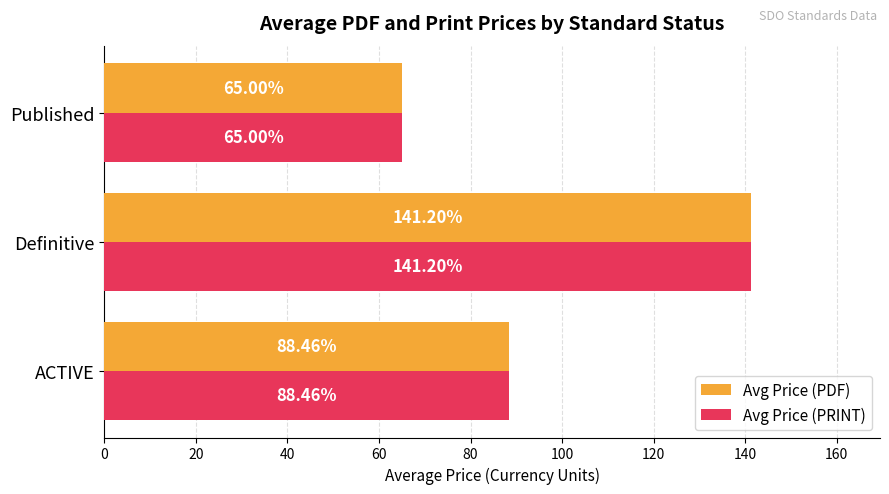

What is the difference between the maximum and minimum values in the Avg Price (PRINT) series?

76.2